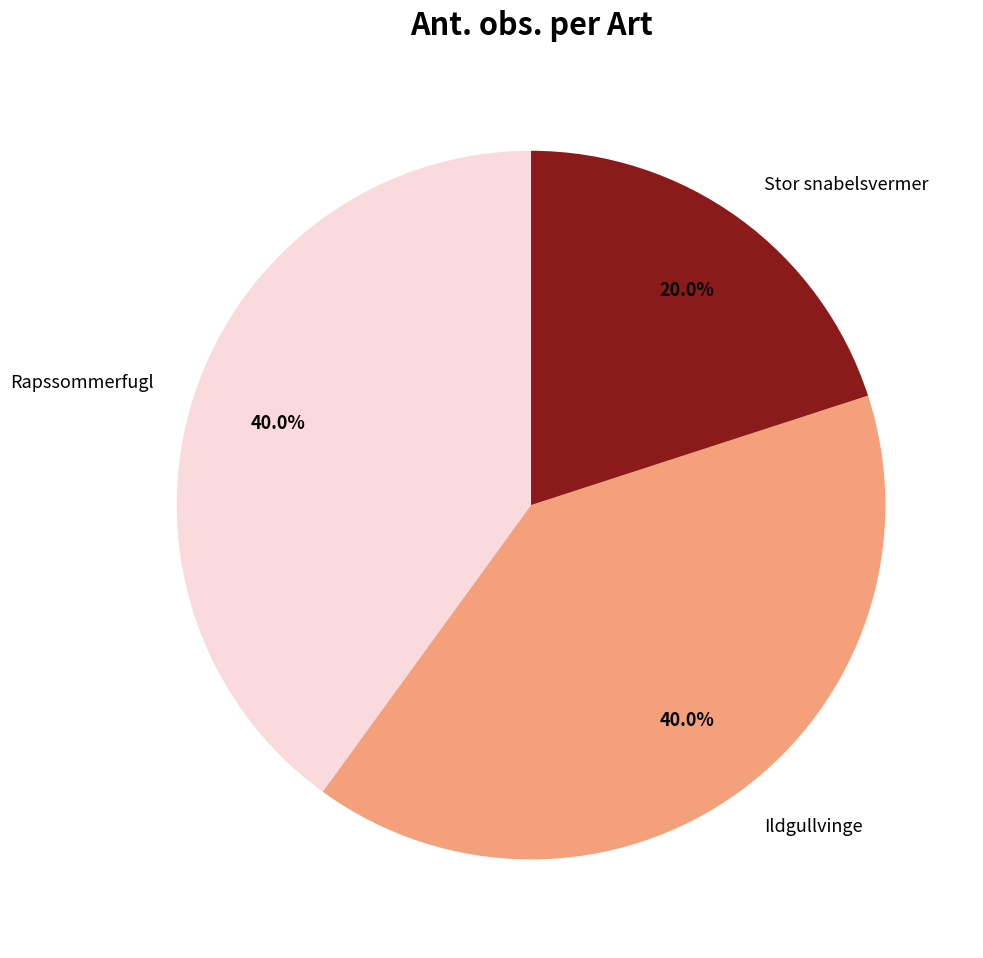

The Rapssommerfugl slice represents 40% of the pie. True or false?

True